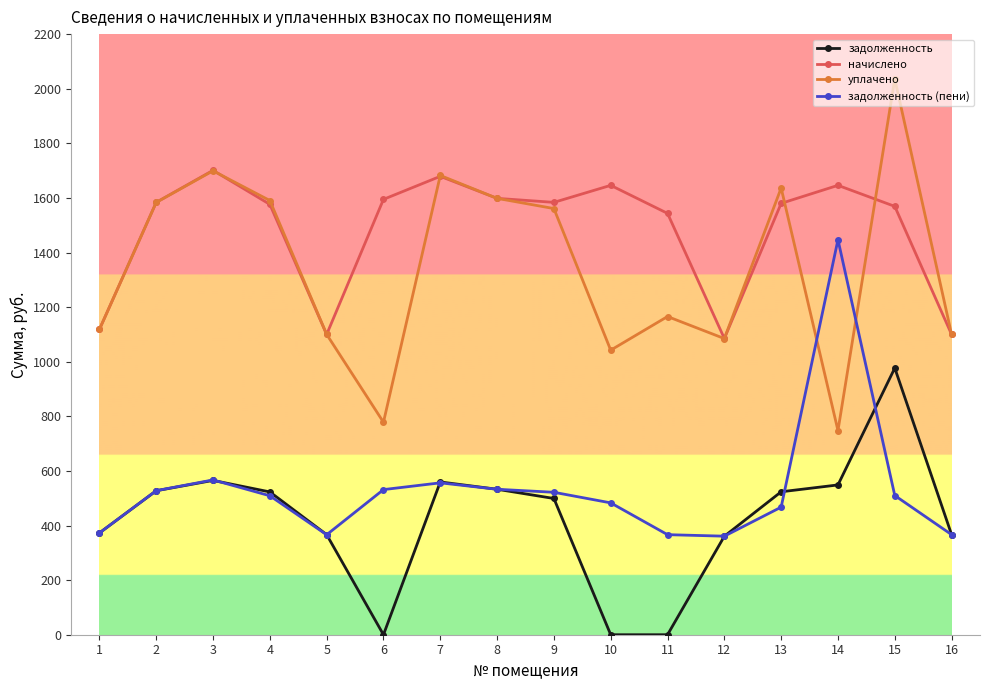

At how many categories does at least one series exceed 913?

16